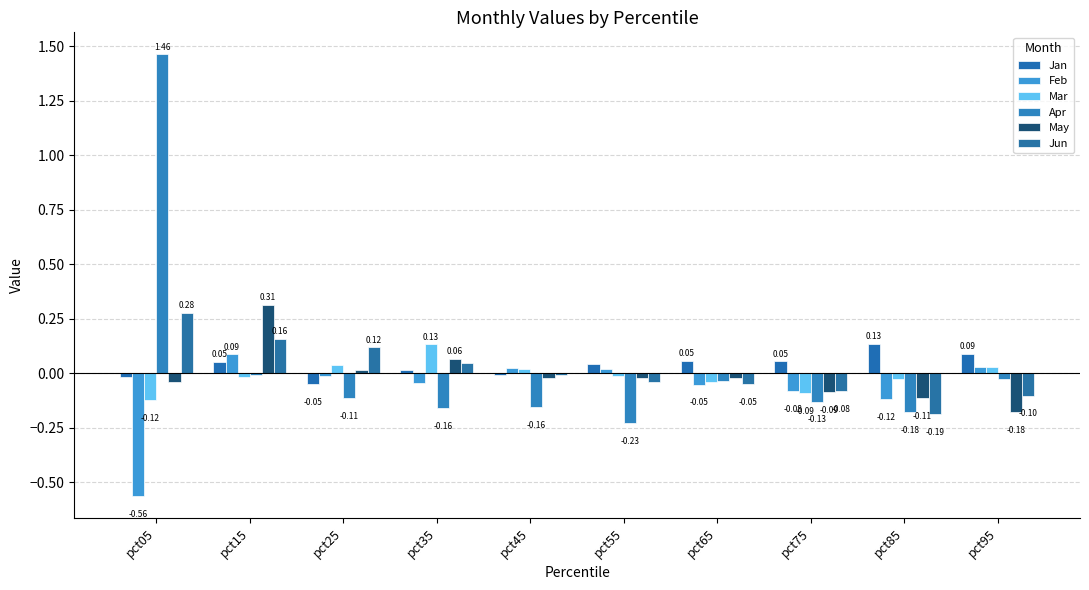

Reading right to left, list all the values displayed in this chart.

Jan: pct95=0.1	pct85=0.1	pct75=0.1	pct65=0.1	pct55=0.0	pct45=-0.0	pct35=0.0	pct25=-0.1	pct15=0.1	pct05=-0.0
Feb: pct95=0.0	pct85=-0.1	pct75=-0.1	pct65=-0.1	pct55=0.0	pct45=0.0	pct35=-0.0	pct25=-0.0	pct15=0.1	pct05=-0.6
Mar: pct95=0.0	pct85=-0.0	pct75=-0.1	pct65=-0.0	pct55=-0.0	pct45=0.0	pct35=0.1	pct25=0.0	pct15=-0.0	pct05=-0.1
Apr: pct95=-0.0	pct85=-0.2	pct75=-0.1	pct65=-0.0	pct55=-0.2	pct45=-0.2	pct35=-0.2	pct25=-0.1	pct15=-0.0	pct05=1.5
May: pct95=-0.2	pct85=-0.1	pct75=-0.1	pct65=-0.0	pct55=-0.0	pct45=-0.0	pct35=0.1	pct25=0.0	pct15=0.3	pct05=-0.0
Jun: pct95=-0.1	pct85=-0.2	pct75=-0.1	pct65=-0.1	pct55=-0.0	pct45=-0.0	pct35=0.0	pct25=0.1	pct15=0.2	pct05=0.3